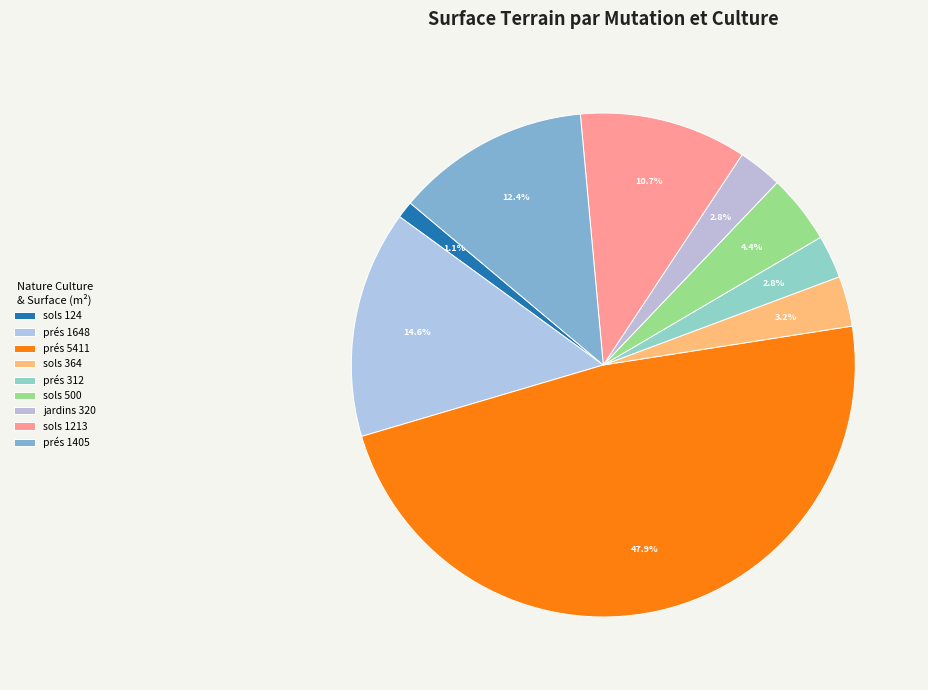

How many slices are in this pie chart?

9